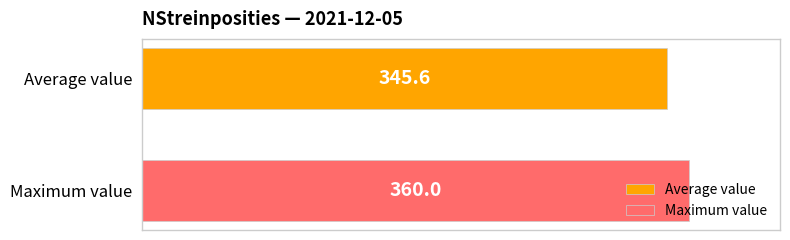

Which series has the widest spread of values?

Average value